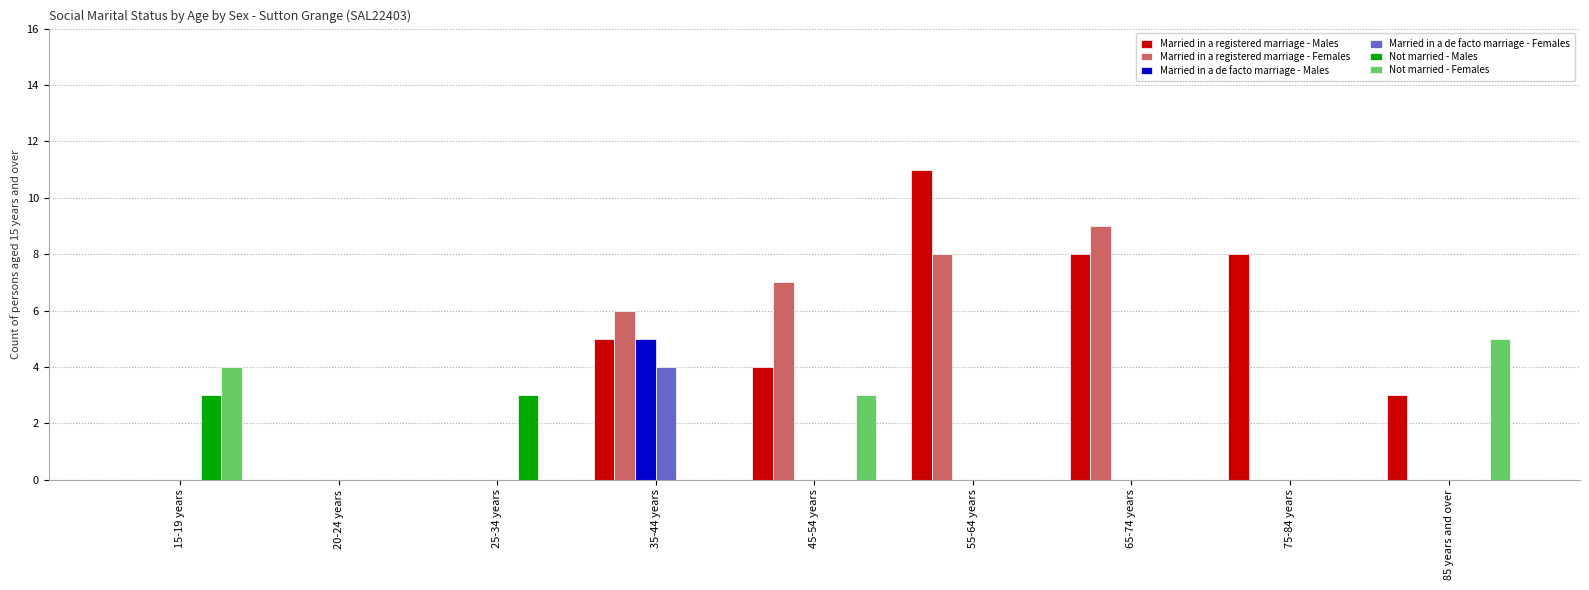

Between 45-54 years and 75-84 years, which series saw the biggest shift?

Married in a registered marriage - Females